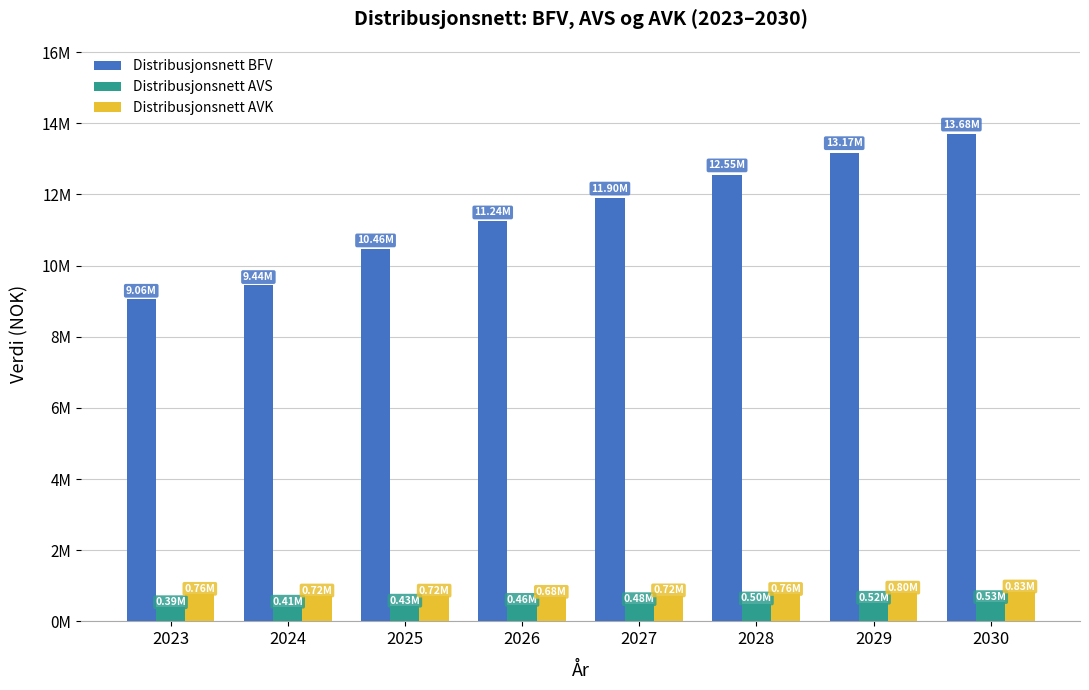

What are all the series names shown in the legend?

Distribusjonsnett BFV, Distribusjonsnett AVS, Distribusjonsnett AVK